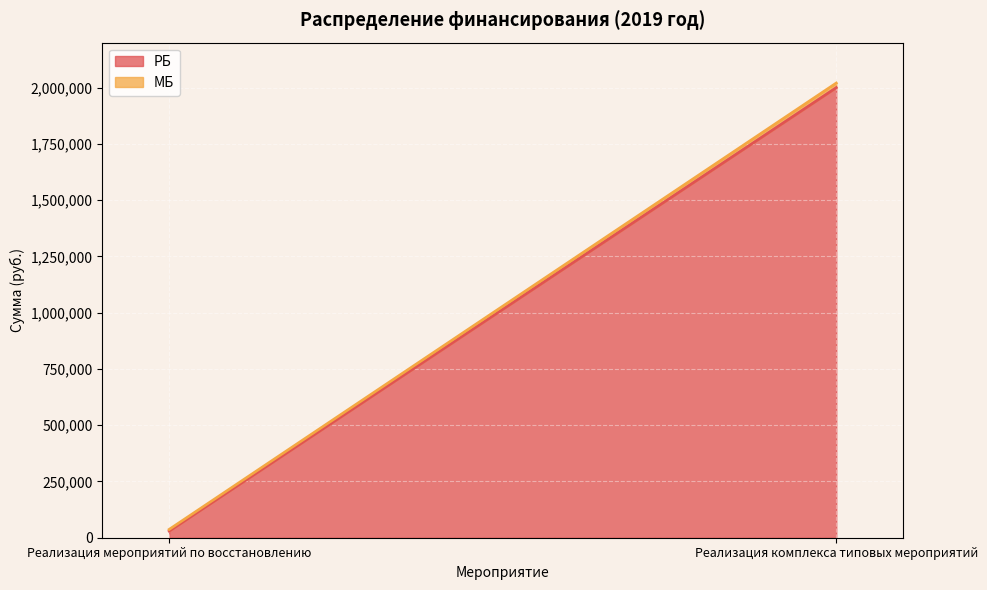

Reading left to right, extract all data points from this chart.

РБ: 29550.0	1999987.0
МБ: 7387.5	20201.9